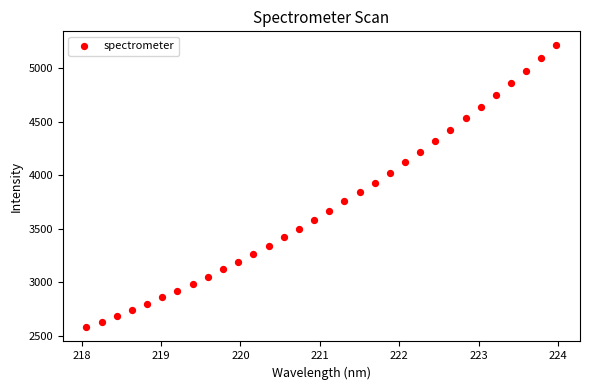

What is the range of X values (max minus min)?

5.9